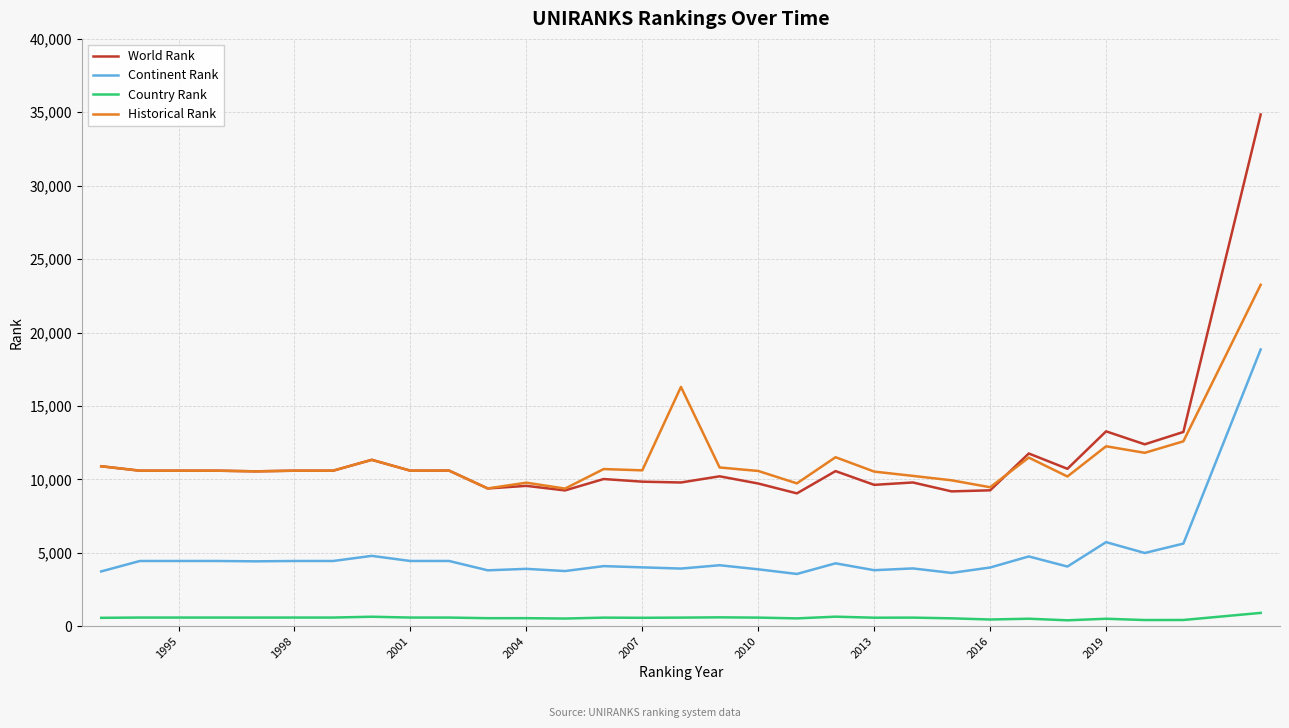

Which series has the widest spread of values?

World Rank